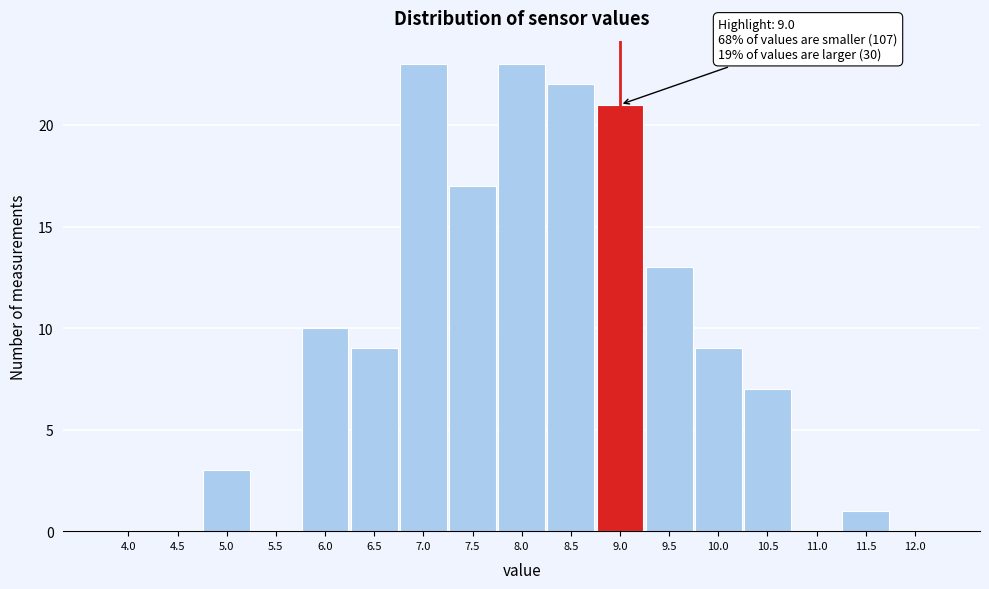

Reading right to left, extract all data points from this chart.

12.0=0	11.5=1	11.0=0	10.5=7	10.0=9	9.5=13	9.0=21	8.5=22	8.0=23	7.5=17	7.0=23	6.5=9	6.0=10	5.5=0	5.0=3	4.5=0	4.0=0